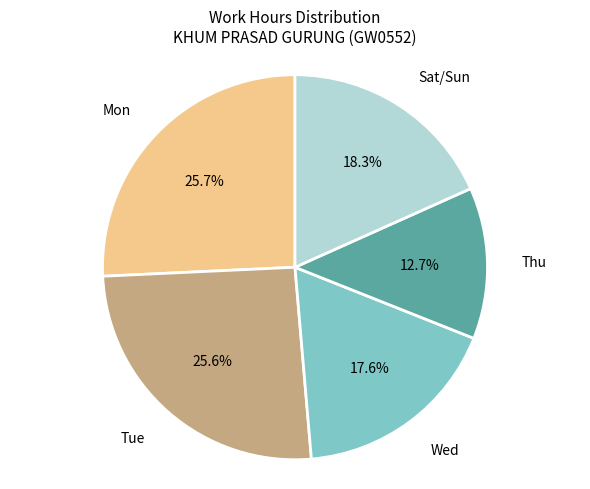

Is there any slice that represents more than half of the pie?

No